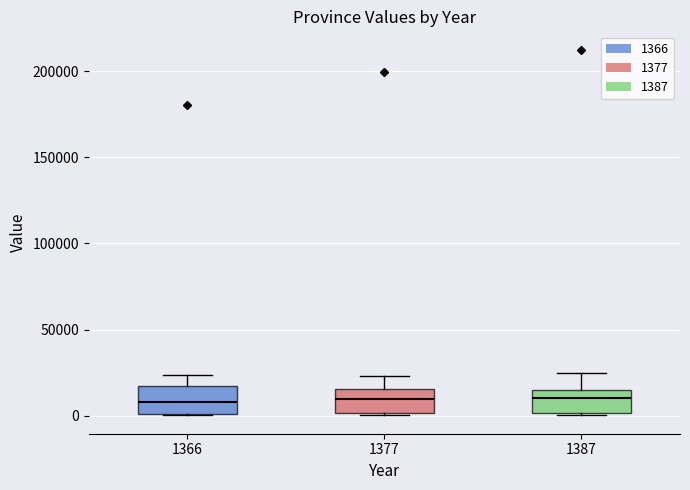

Reading left to right, read every box against the y-axis: the position of its median line, the range the box covers, and the ends of its whiskers. The values are not printed on the chart, so give them approximately, as read against the axis.

1366: median 10000, box 0 to 15000, whiskers 0 to 25000
1377: median 10000, box 0 to 15000, whiskers 0 to 25000
1387: median 10000, box 0 to 15000, whiskers 0 to 25000